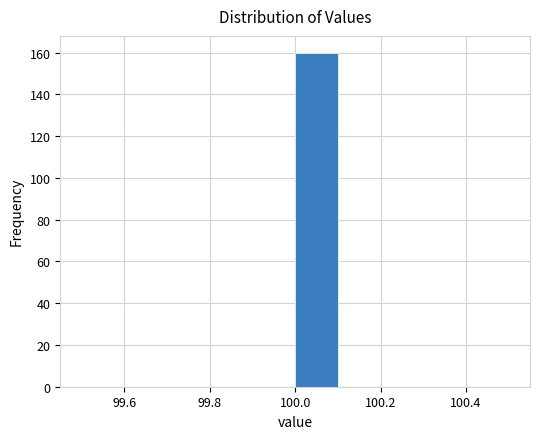

Over which range of the x-axis is the bar tallest?

100.0 to 100.1